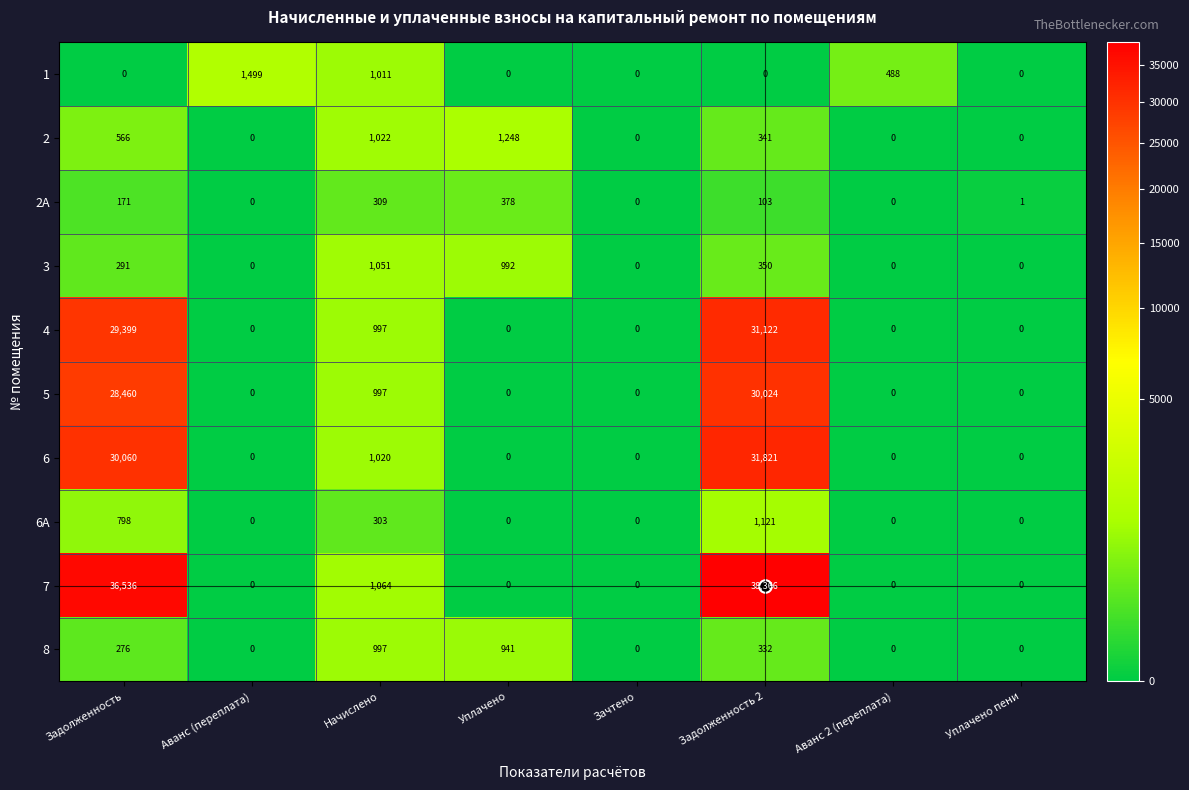

At which label is 1 closest to 749?

Аванс 2 (переплата)